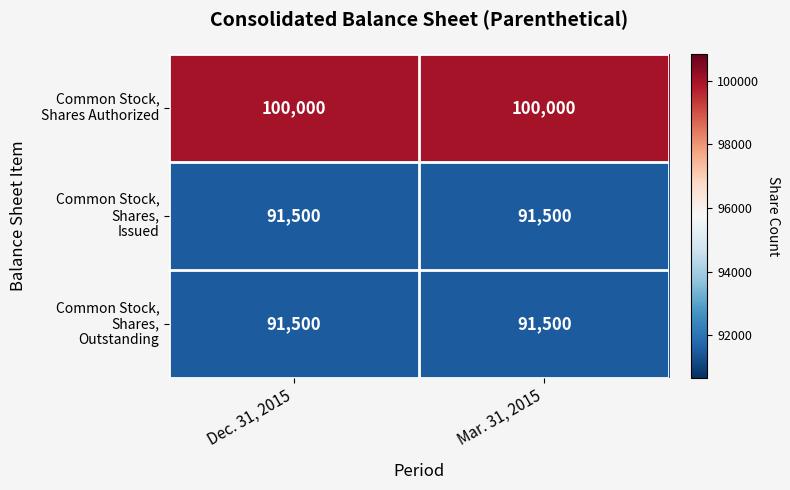

What is the greatest value displayed?

100000